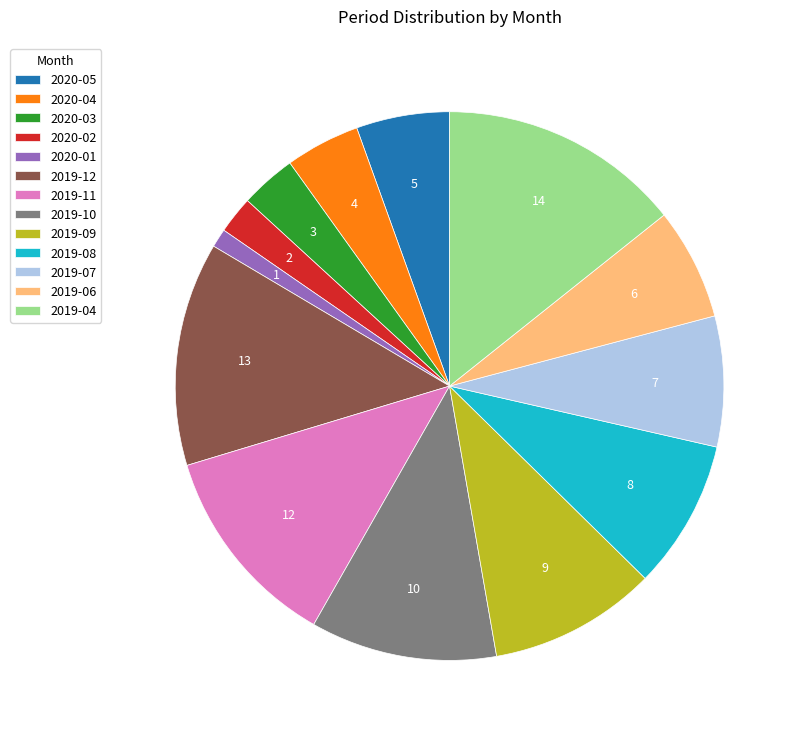

The 2020-05 slice represents 5% of the pie. True or false?

True